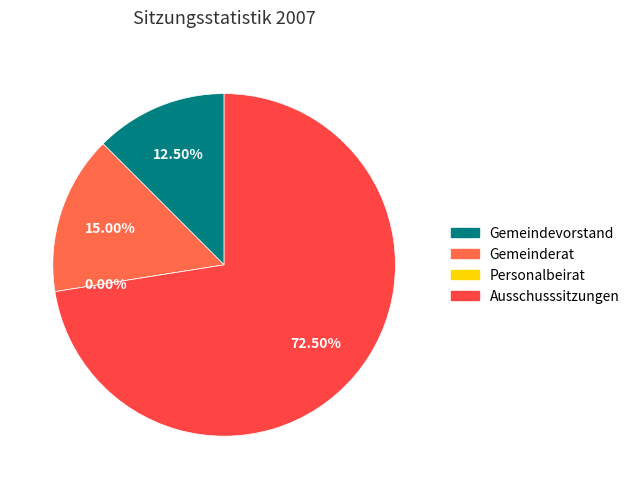

To the nearest percent, what is the difference between the largest and smallest slice percentages?

72%